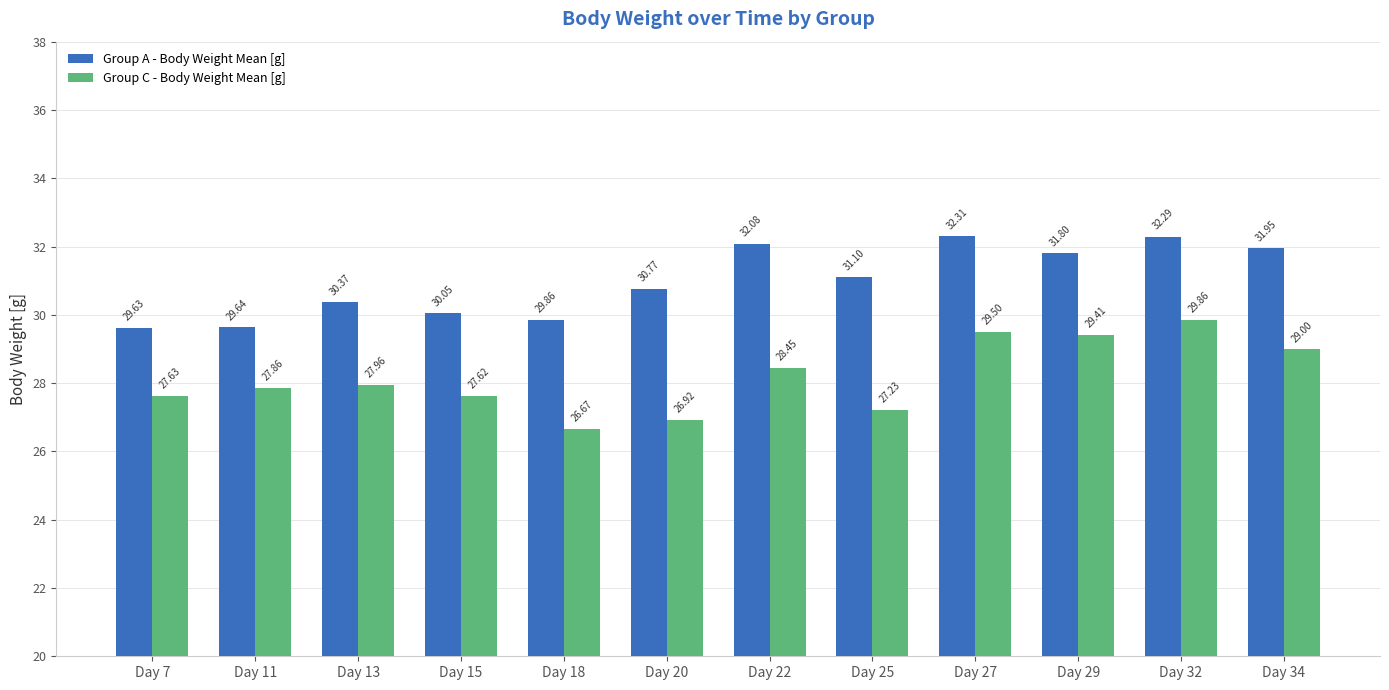

What is the value of the Group A - Body Weight Mean [g] bar at the 8th from the left?

31.1